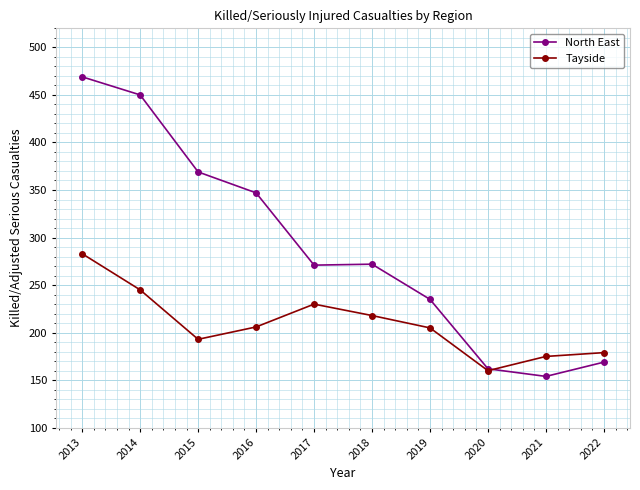

The Tayside series shows 101 at 2020. True or false?

False